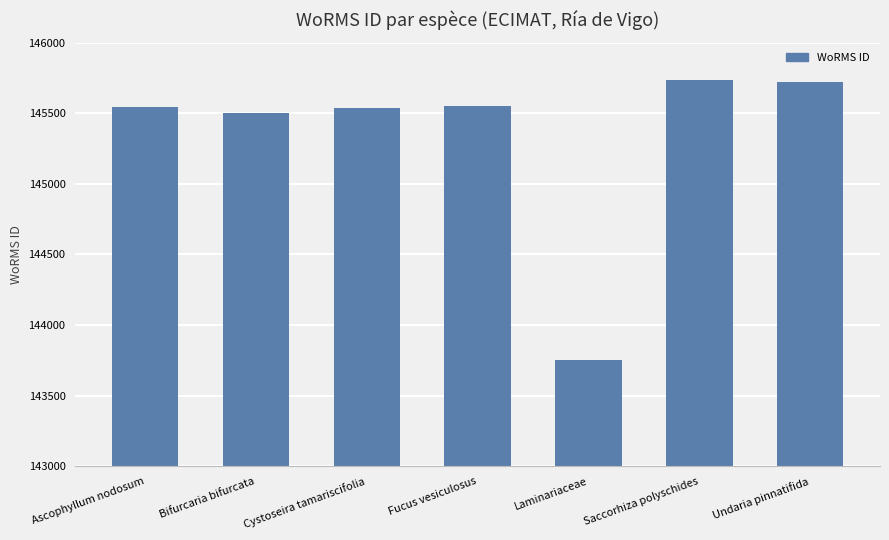

Between Fucus vesiculosus and Undaria pinnatifida, which is larger?

Undaria pinnatifida